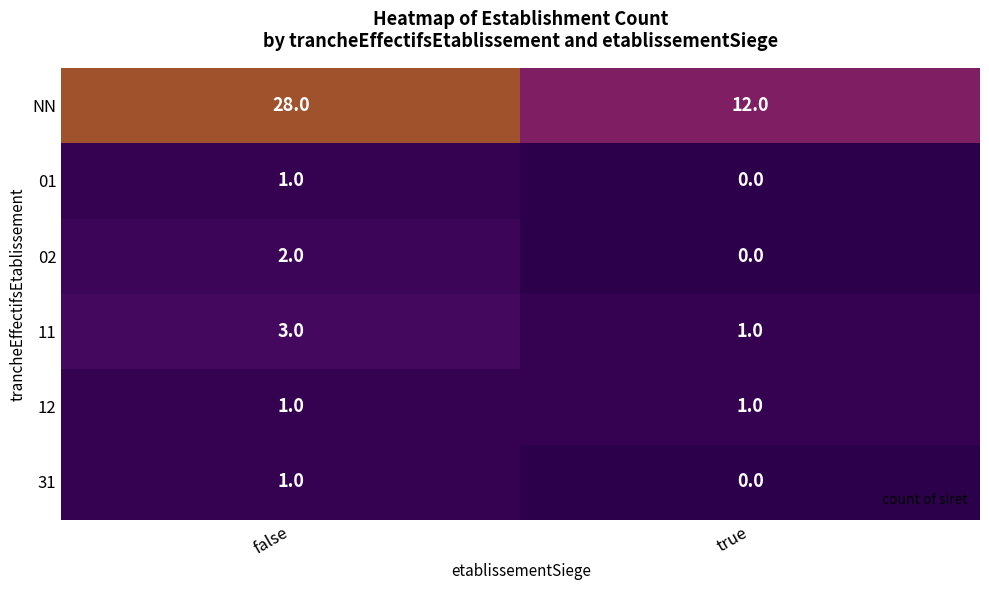

Which category has the highest value across all series?

false